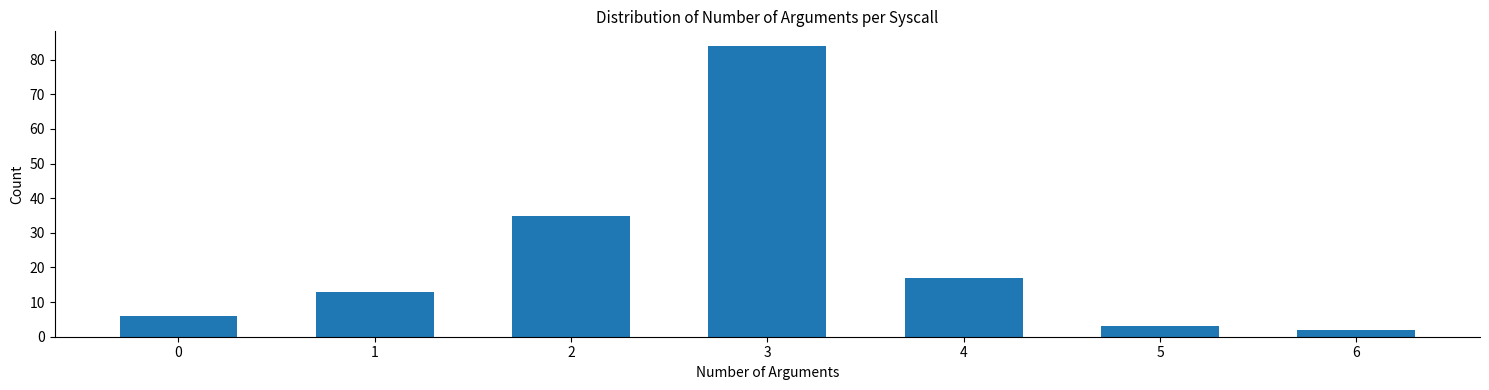

Reading right to left, list all the values displayed in this chart.

2	3	17	84	35	13	6